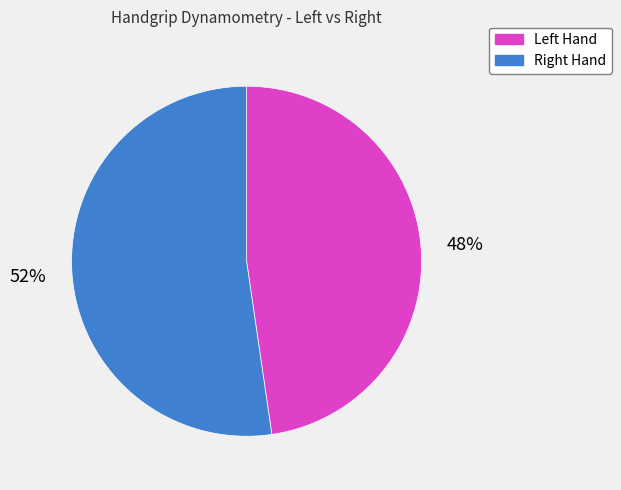

To the nearest percent, what is the average slice percentage?

50%